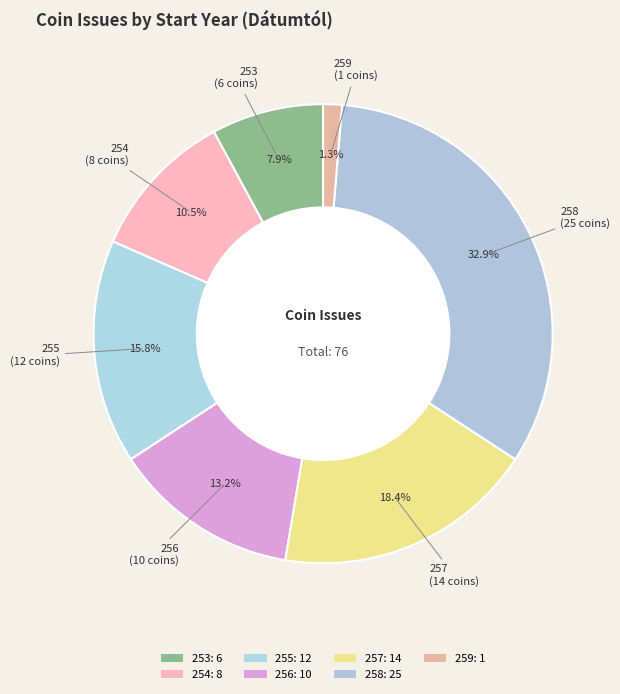

How many slices are in this pie chart?

7